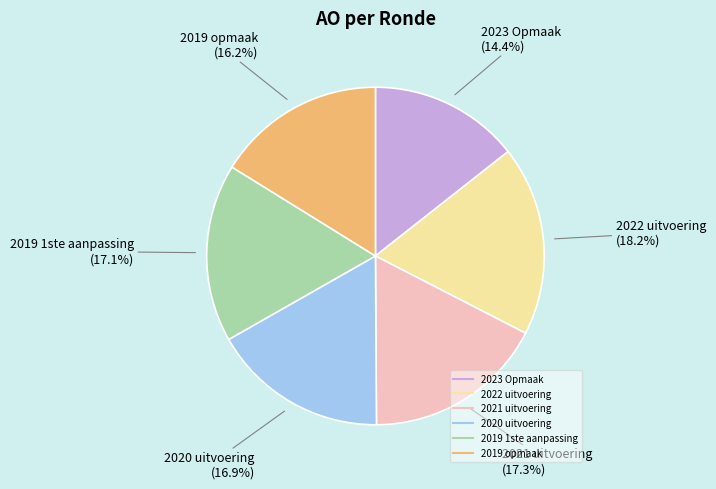

Is 2019 opmaak the majority of the pie?

No